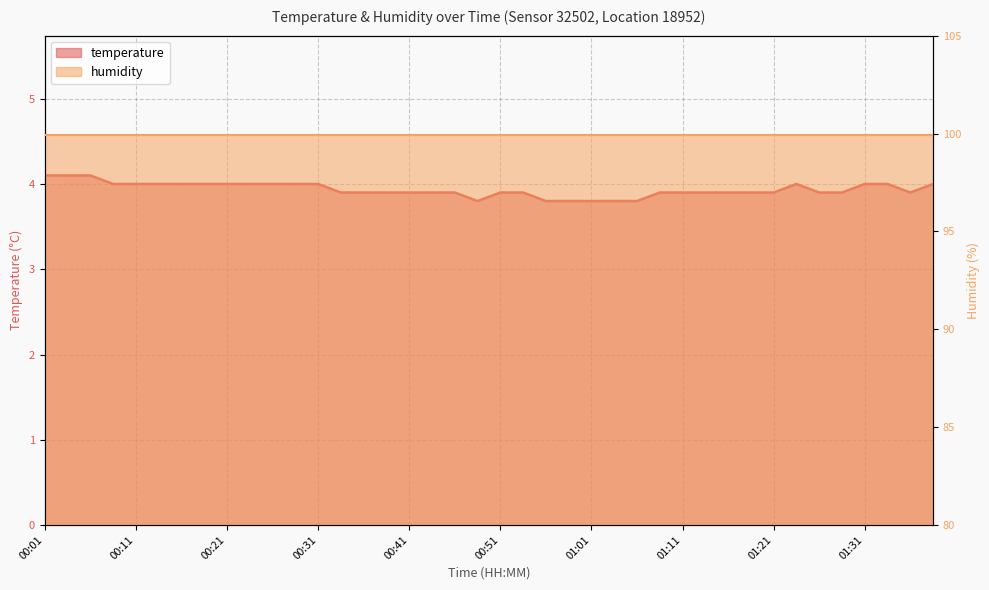

What is the label of the 23rd point from the right?

00:44